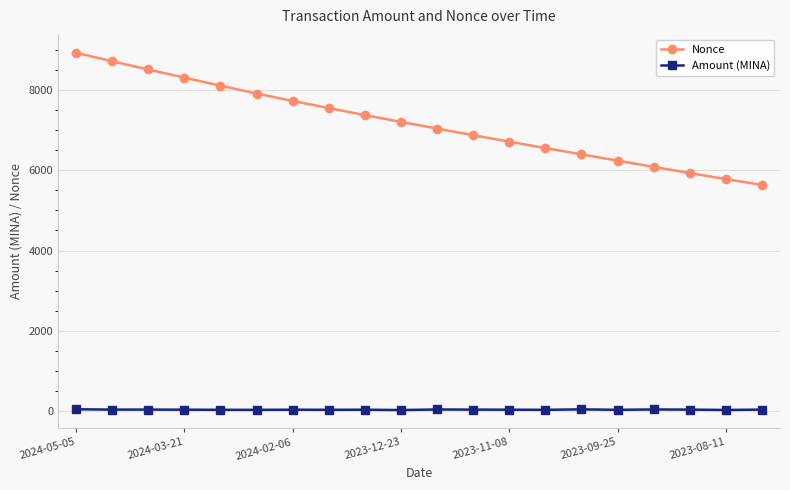

How many data points in Nonce are less than 7213?

10